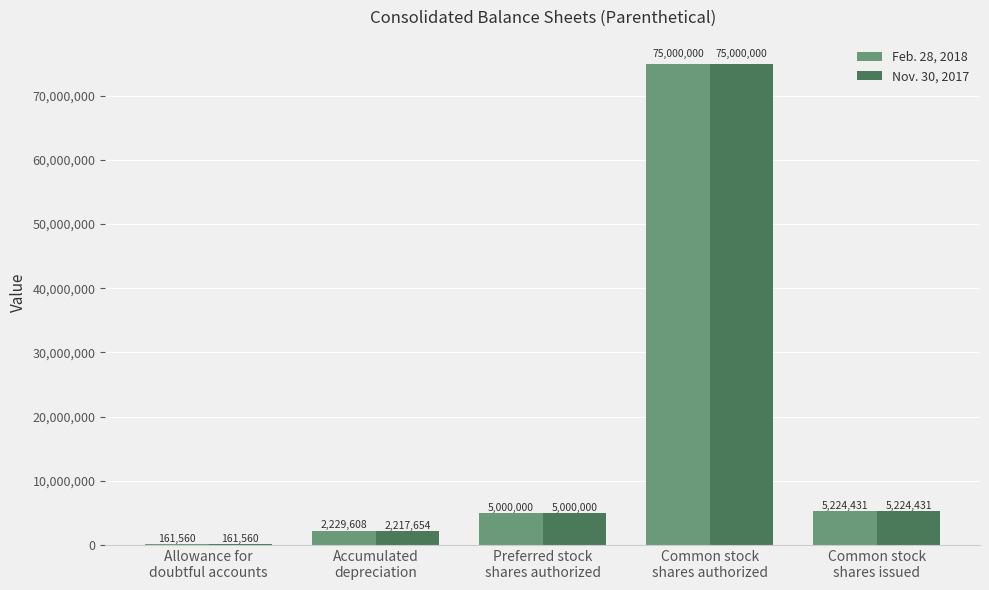

What is the highest value of the Nov. 30, 2017 series?

75000000